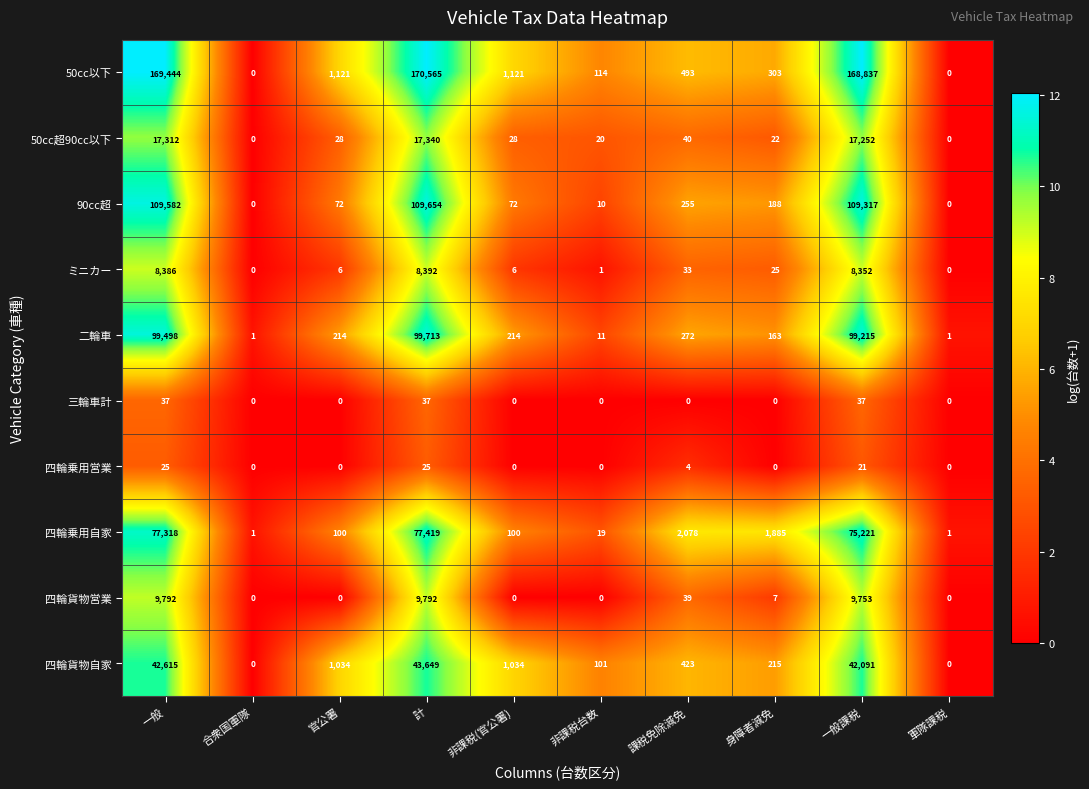

Which series has the largest total across all categories?

50cc以下